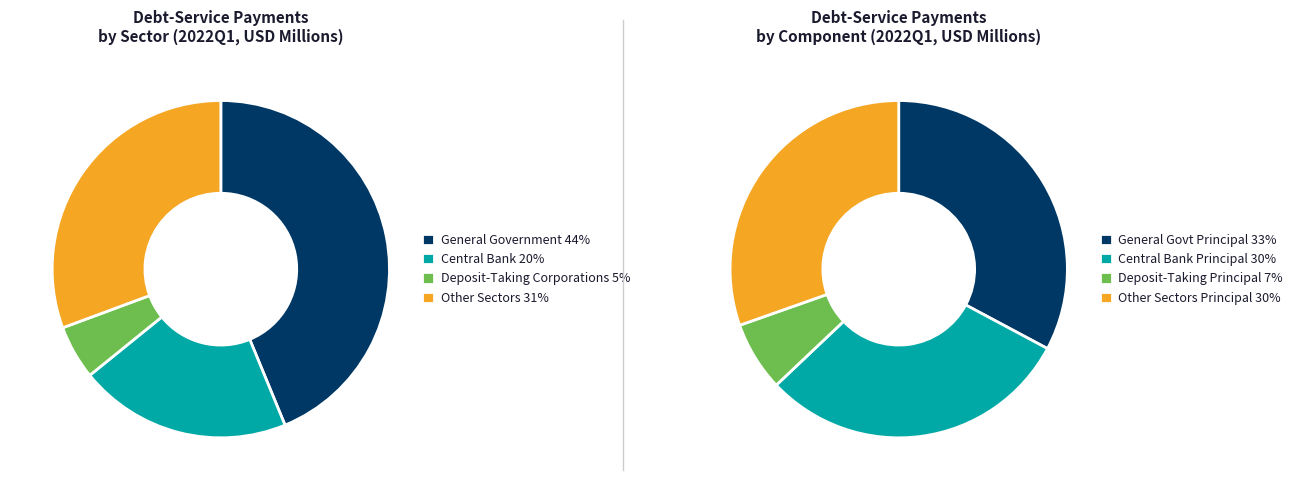

To the nearest percent, what portion does Central Bank represent?

20%